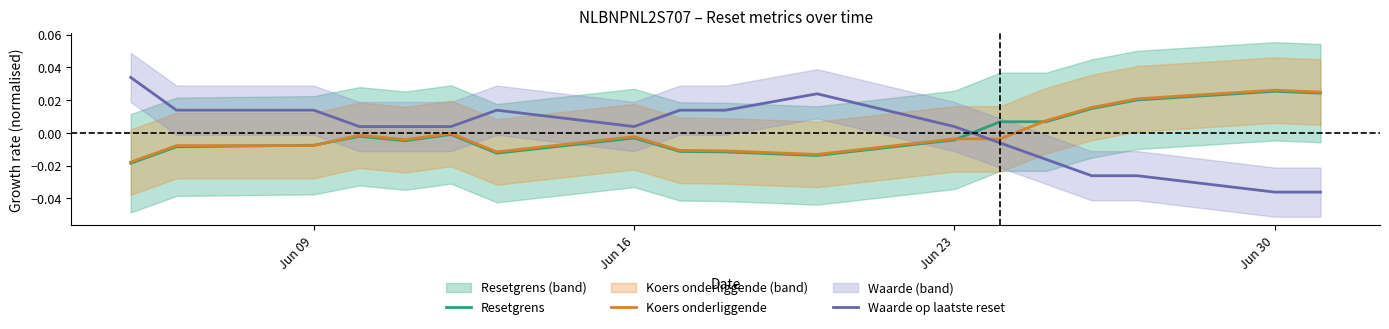

Which series ends up on top after the final intersection of Koers onderliggende and Waarde op laatste reset?

Koers onderliggende